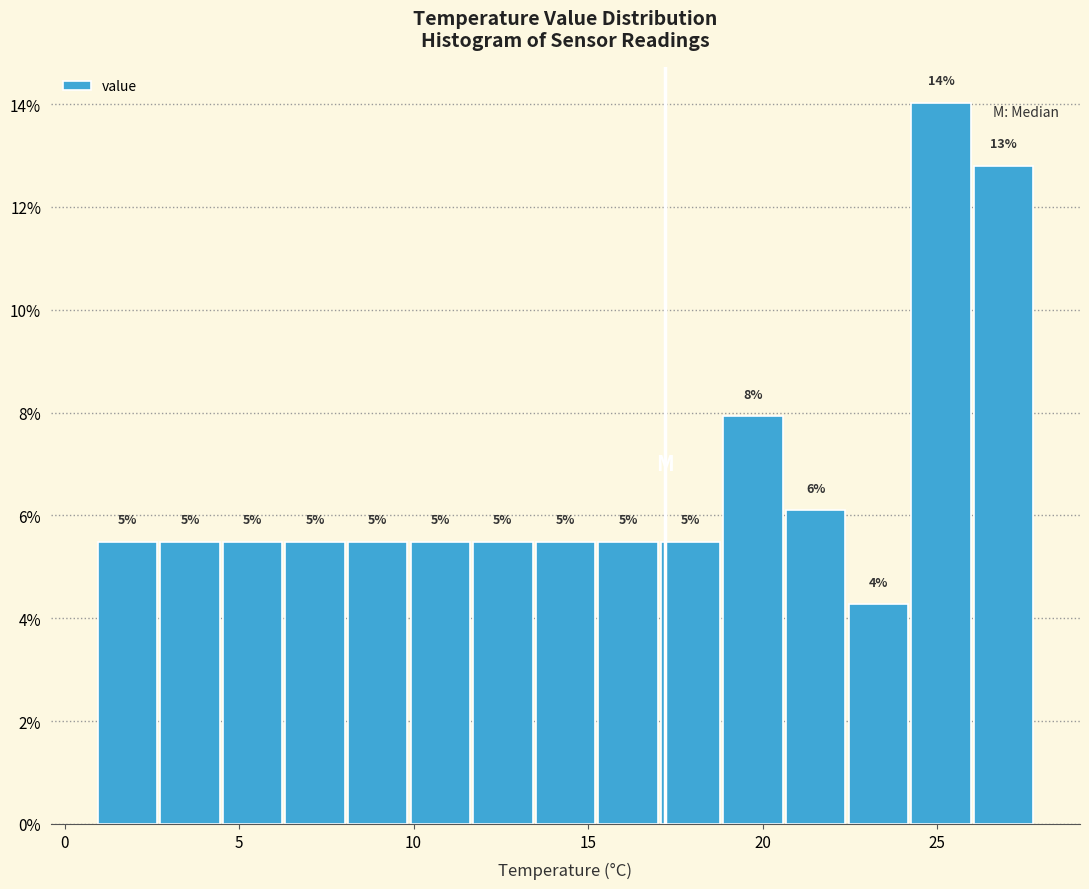

Around what value on the x-axis is the tallest bar? Give the approximate position of its centre, as read against the axis.

25.0